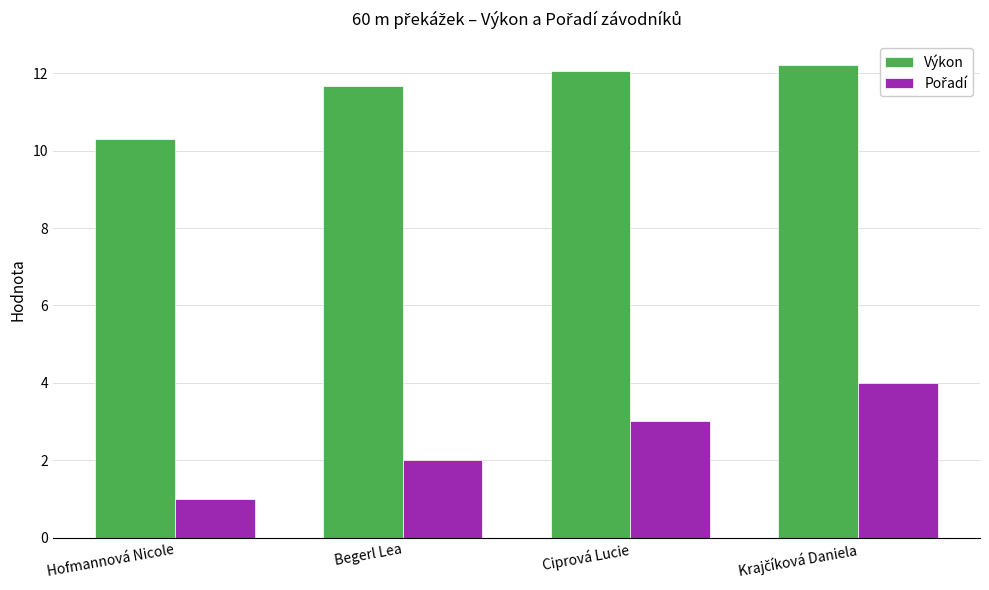

What is the average value of the Výkon series?

11.6